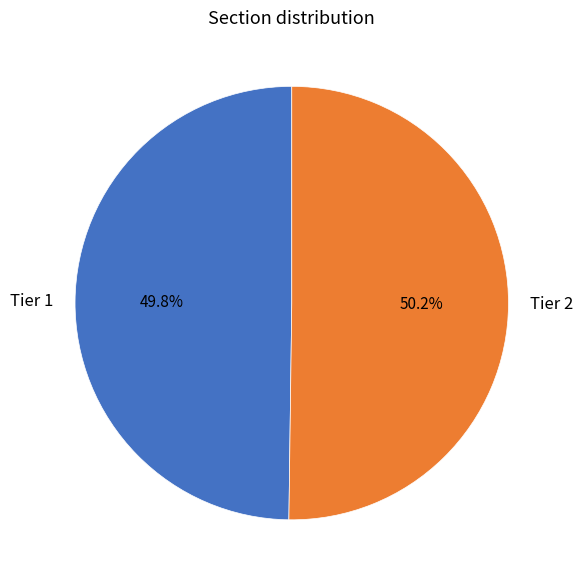

What is the ratio of the value at Tier 1 to the value at Tier 2?

1.0